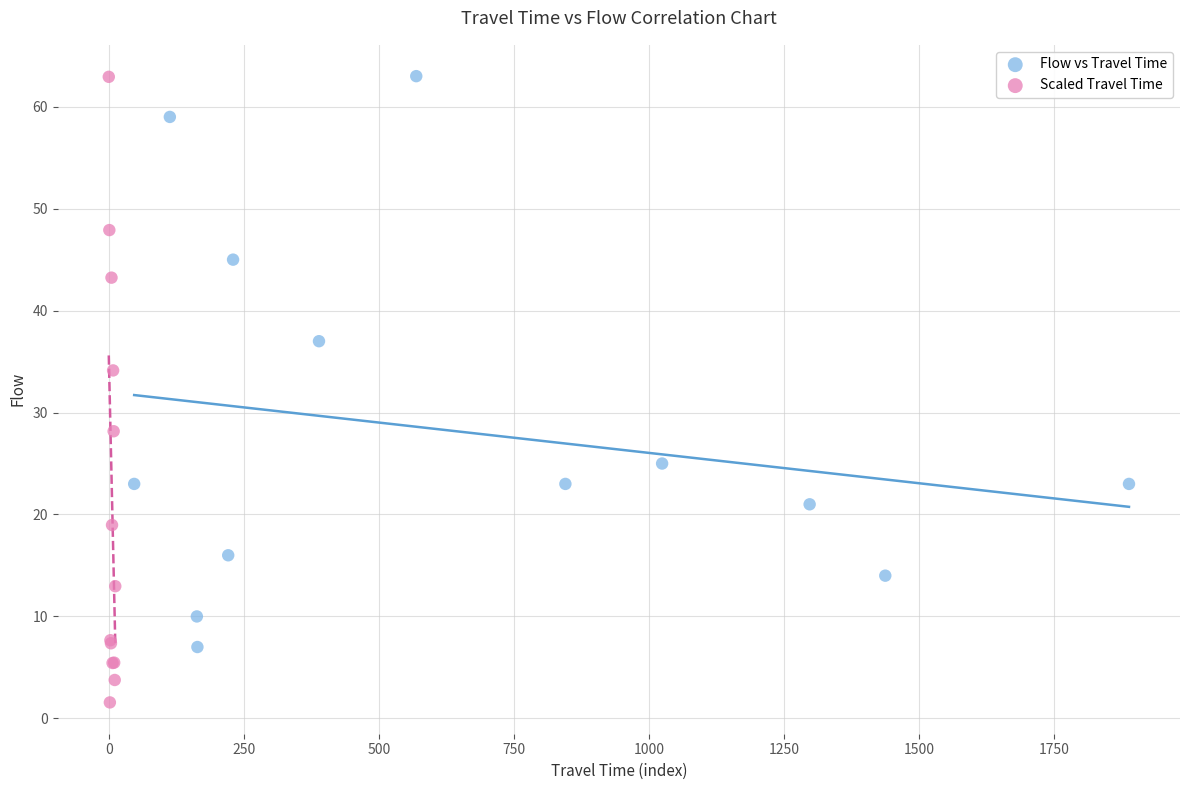

What are all the series names shown in the legend?

Flow vs Travel Time, Scaled Travel Time